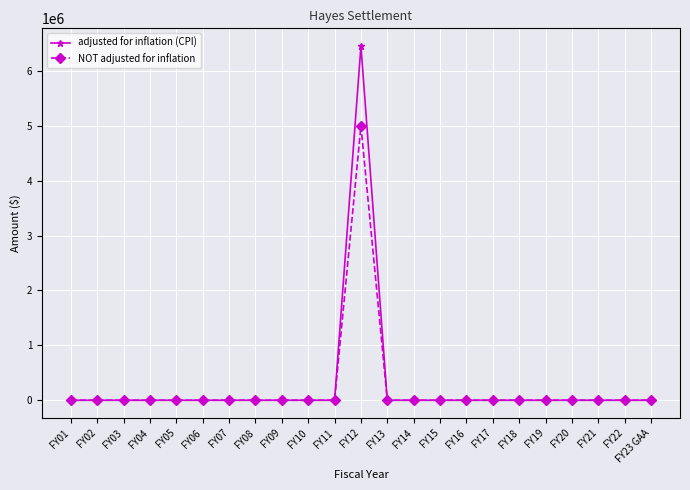

Rank the series by their average value, from highest to lowest.

adjusted for inflation (CPI), NOT adjusted for inflation